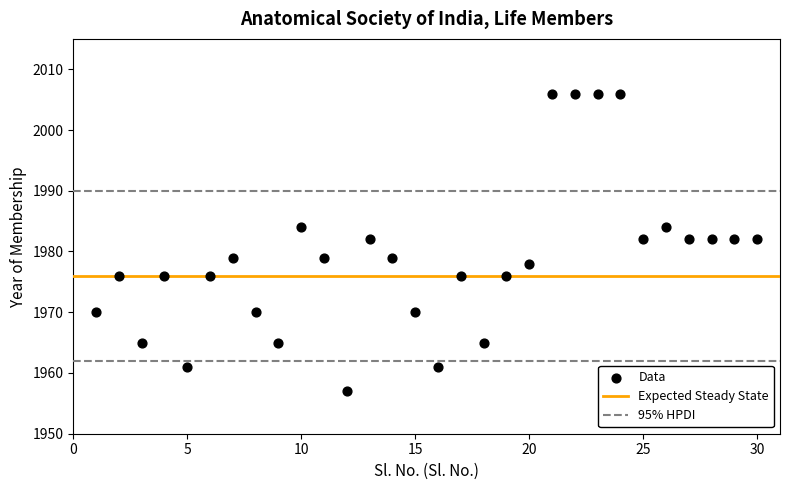

What is the range of Y values (max minus min)?

49